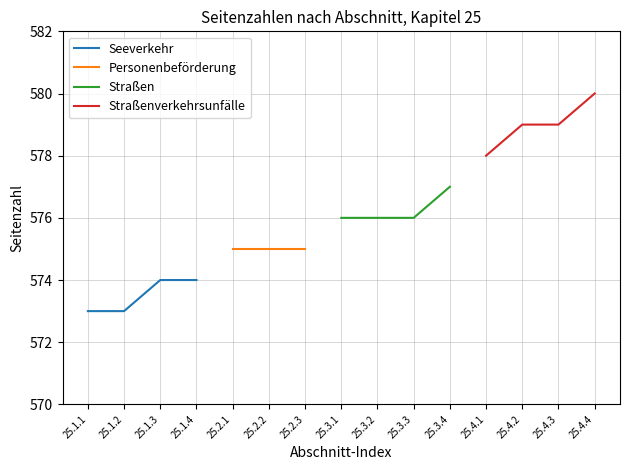

The value of Seeverkehr at 25.1.2 is 573. True or false?

True